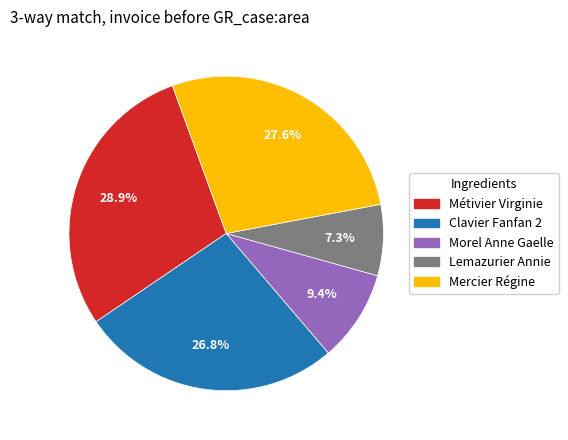

Which slice is the largest?

Métivier Virginie